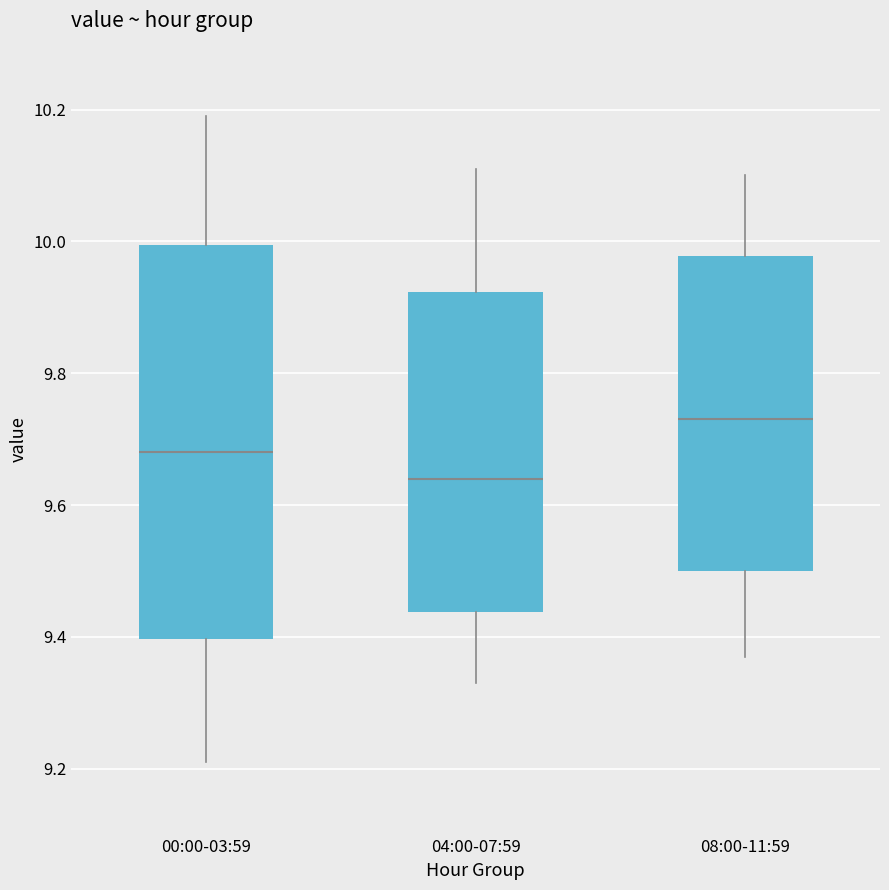

Where is the lower edge of the box for 04:00-07:59 on the y-axis? The values are not printed on the chart, so give them approximately, as read against the axis.

9.44